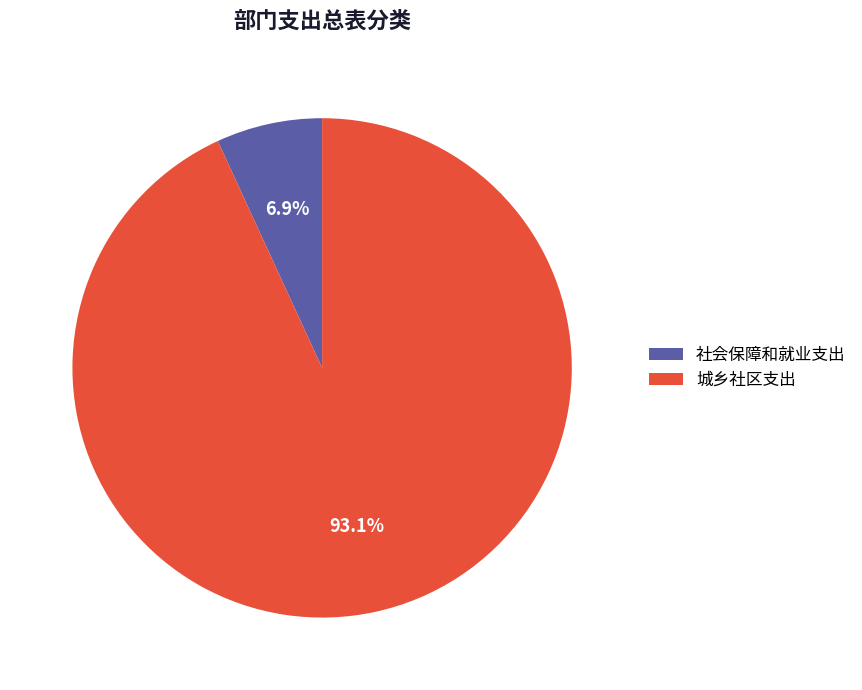

Is it true that 城乡社区支出 is 86% of the pie?

False